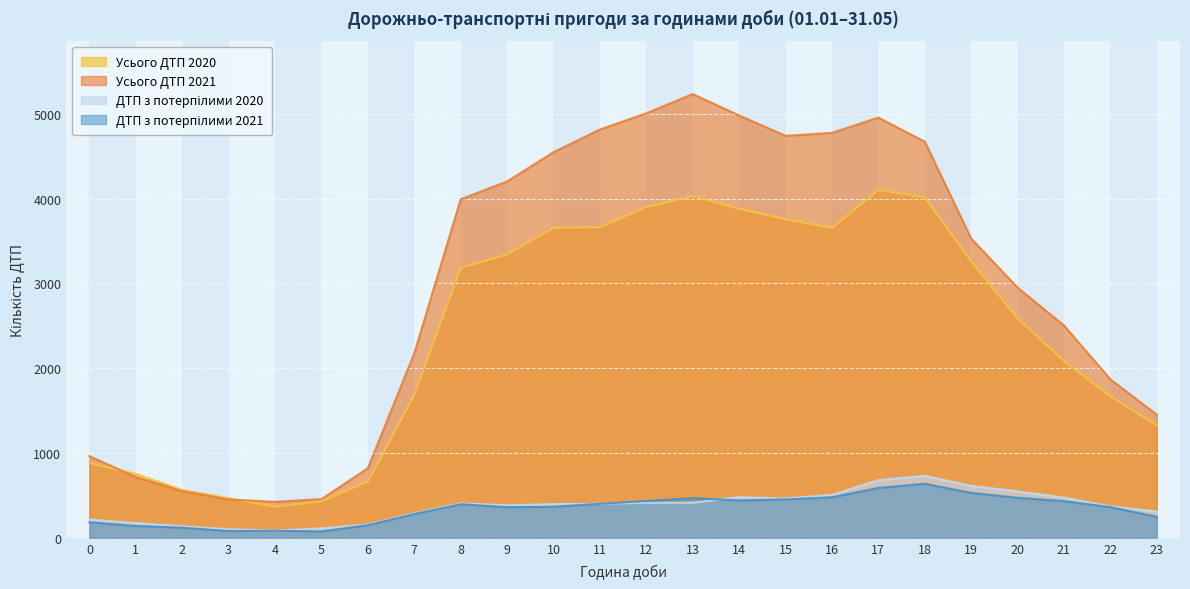

What is the difference between the Усього ДТП 2020 values at 21 and 10?

1572